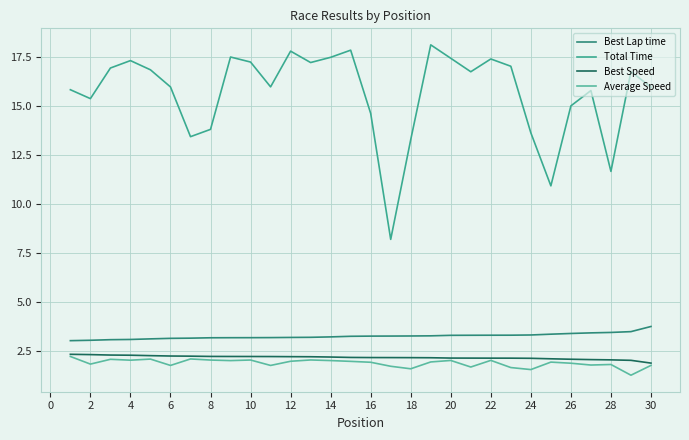

How many lines are shown in the chart?

4